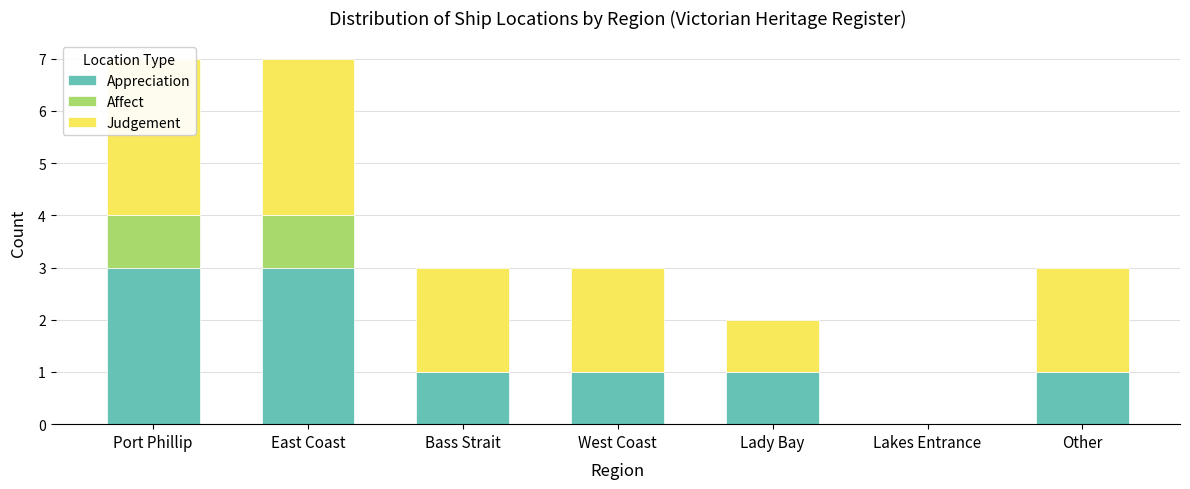

Are the bars horizontal?

No